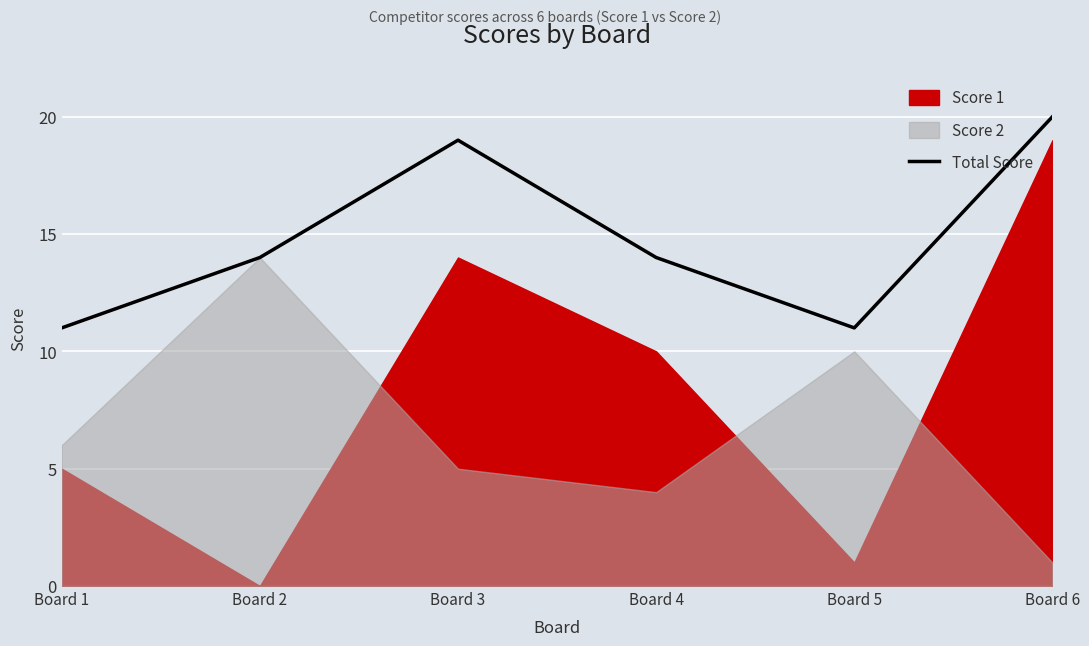

What is the difference between the maximum and minimum values?

9